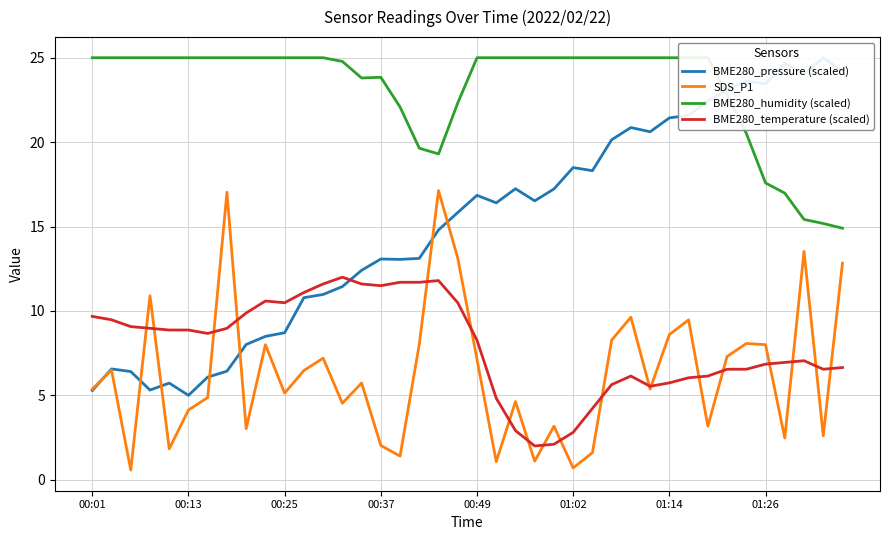

What is the smallest value displayed?

0.6